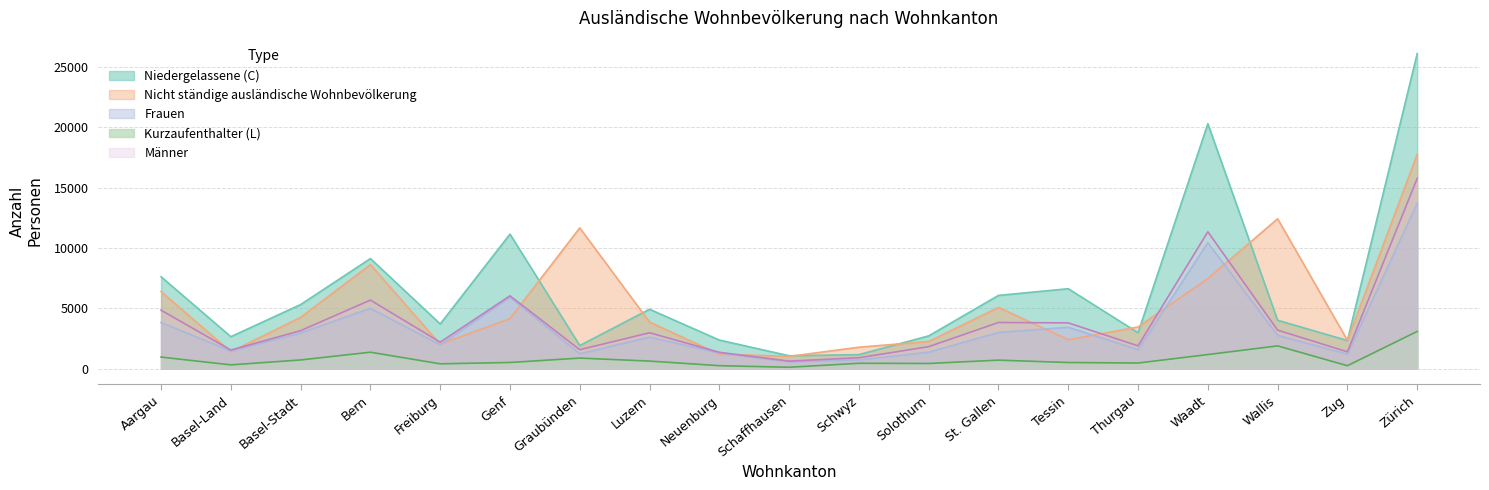

At which label does Niedergelassene (C) first exceed 4000?

Aargau